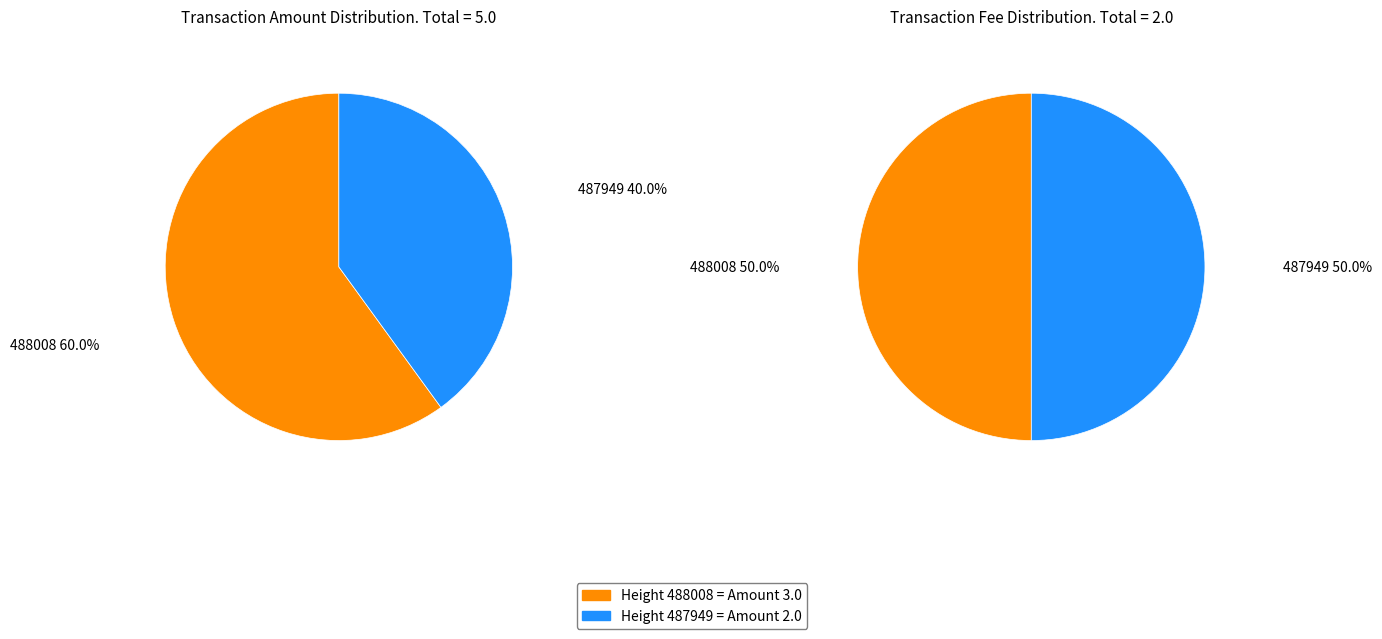

Combined, do 488008 and 487949 account for over 50%?

Yes